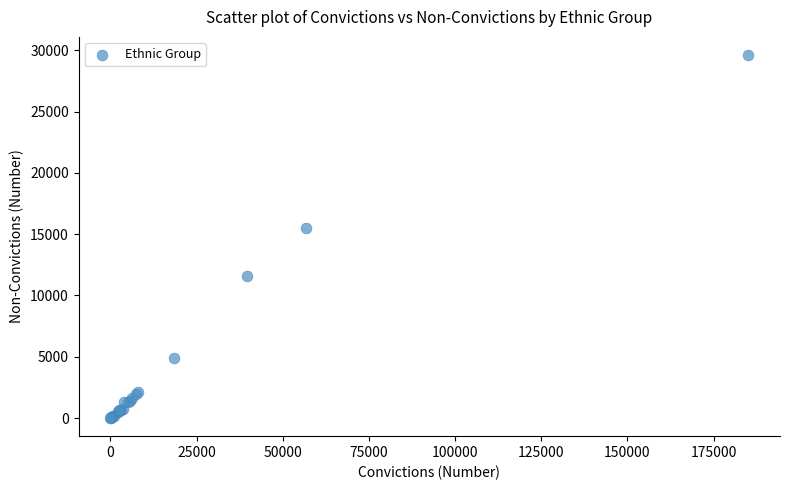

What Y value in the scatter plot is closest to 14811?

15514